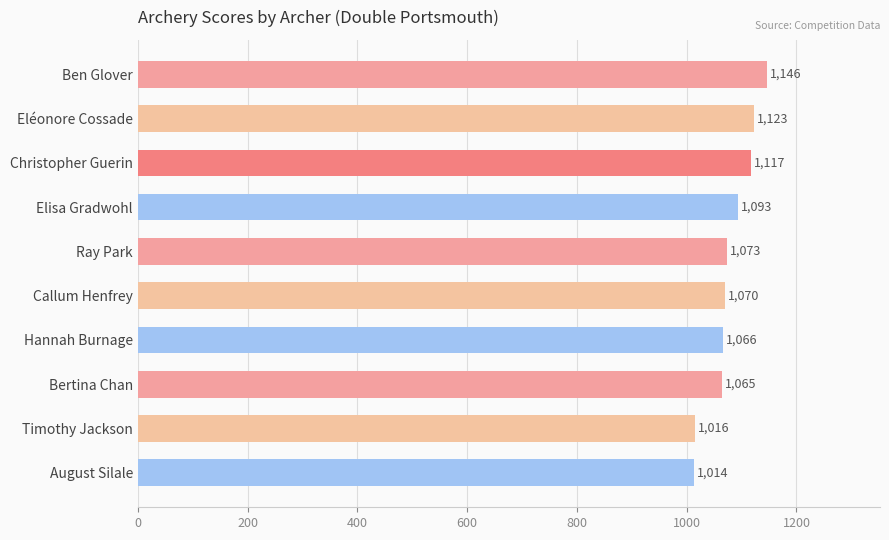

Approximately how many times larger is the value at Callum Henfrey compared to Bertina Chan?

1.0